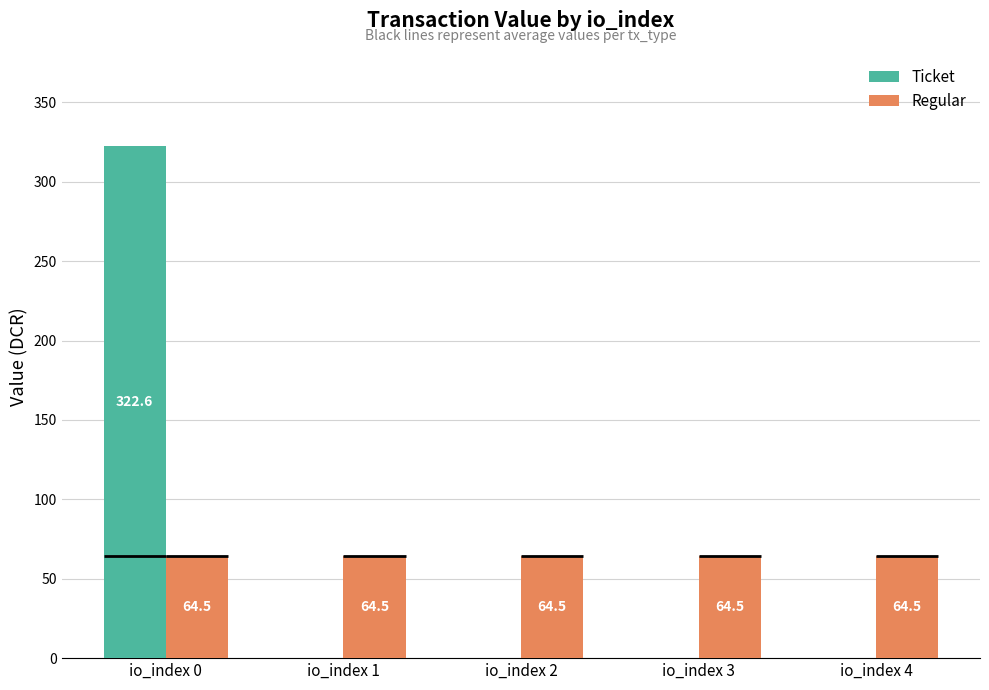

Count the number of categories in the chart.

5